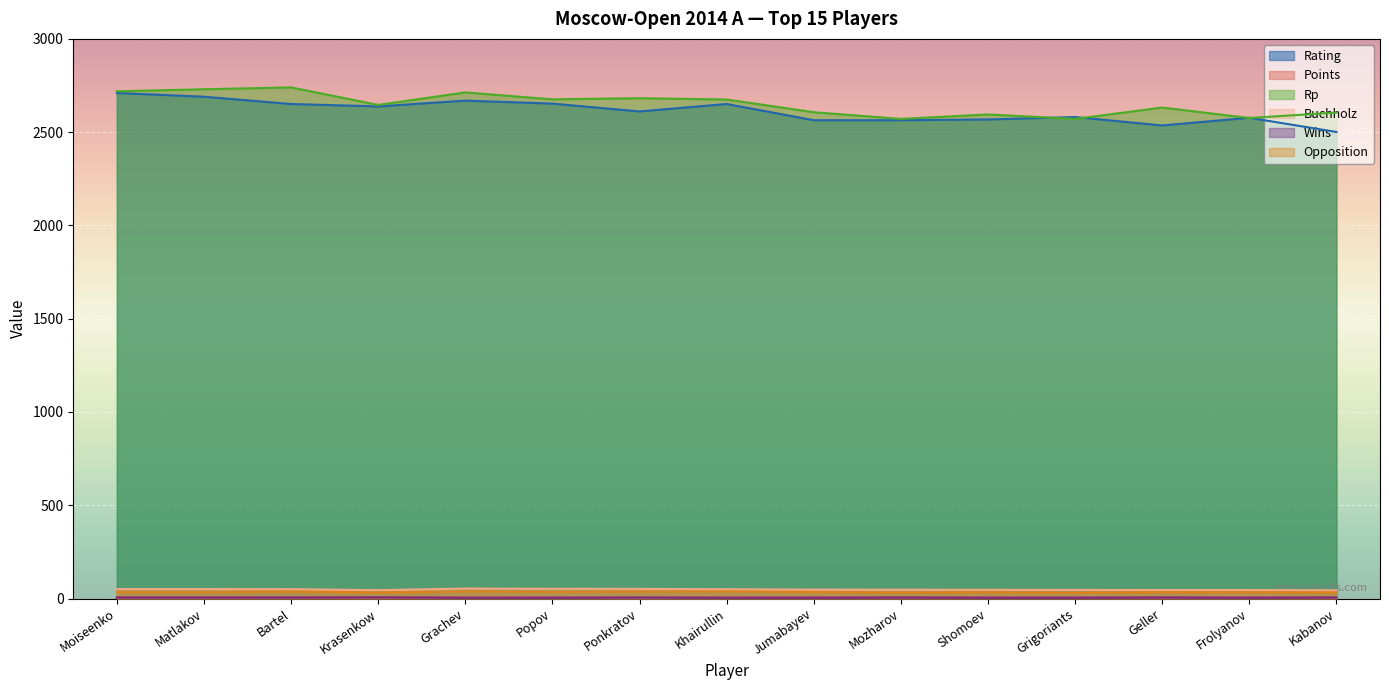

What is the difference between the highest and lowest values at Grigoriants?

2577.0